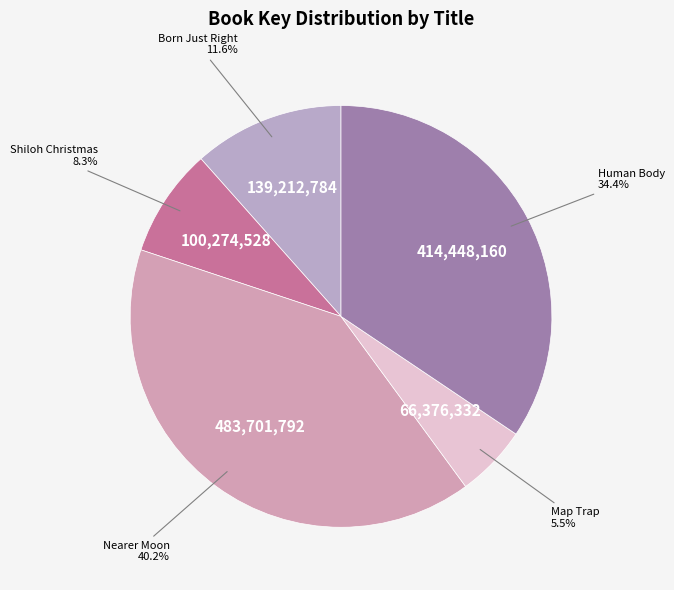

Count the number of slices in the pie.

5